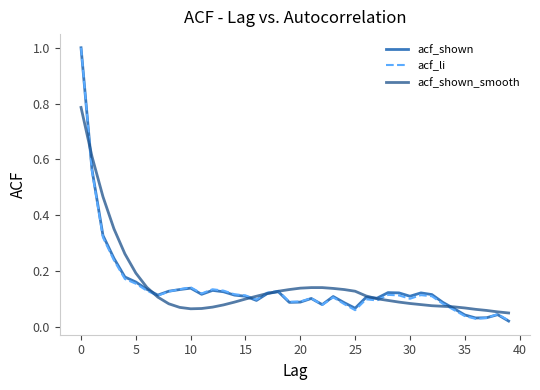

What is the greatest value displayed?

1.0